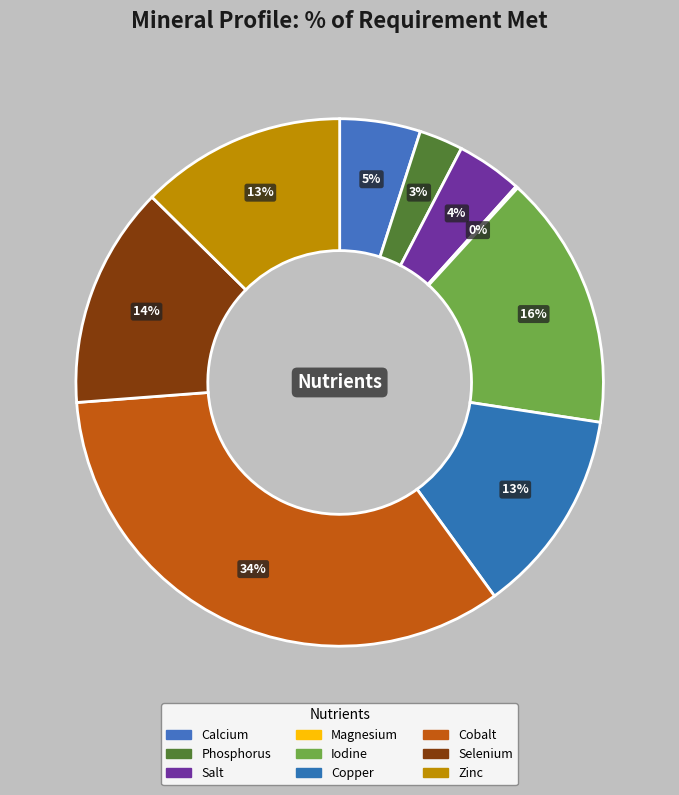

To the nearest percent, what is the difference between the Iodine and Salt slice percentages?

12%